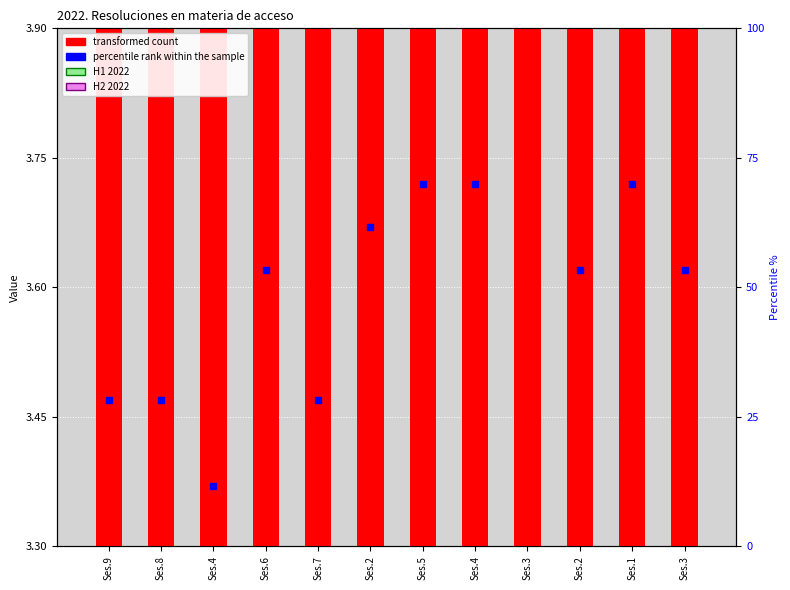

At which category is the sum across all series the highest?

Ses.3